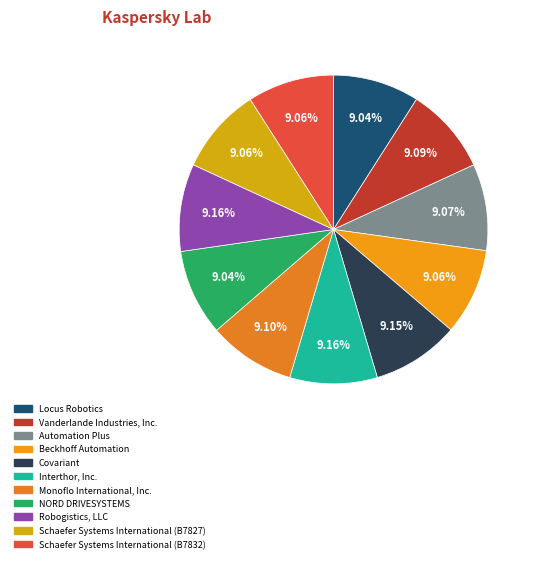

What is the largest slice in the pie chart?

Robogistics, LLC